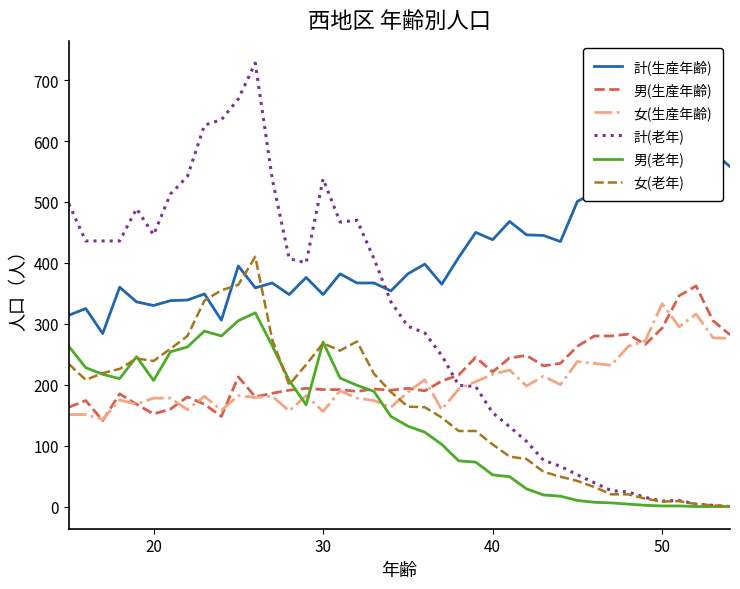

What is the greatest value displayed?

728